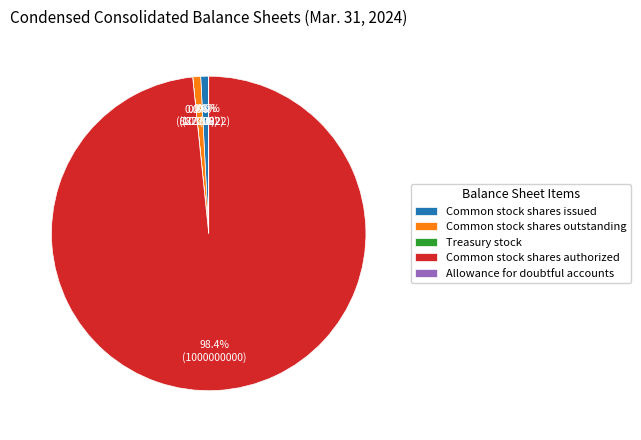

Rank the categories by value from lowest to highest.

Allowance for doubtful accounts, Treasury stock, Common stock shares outstanding, Common stock shares issued, Common stock shares authorized